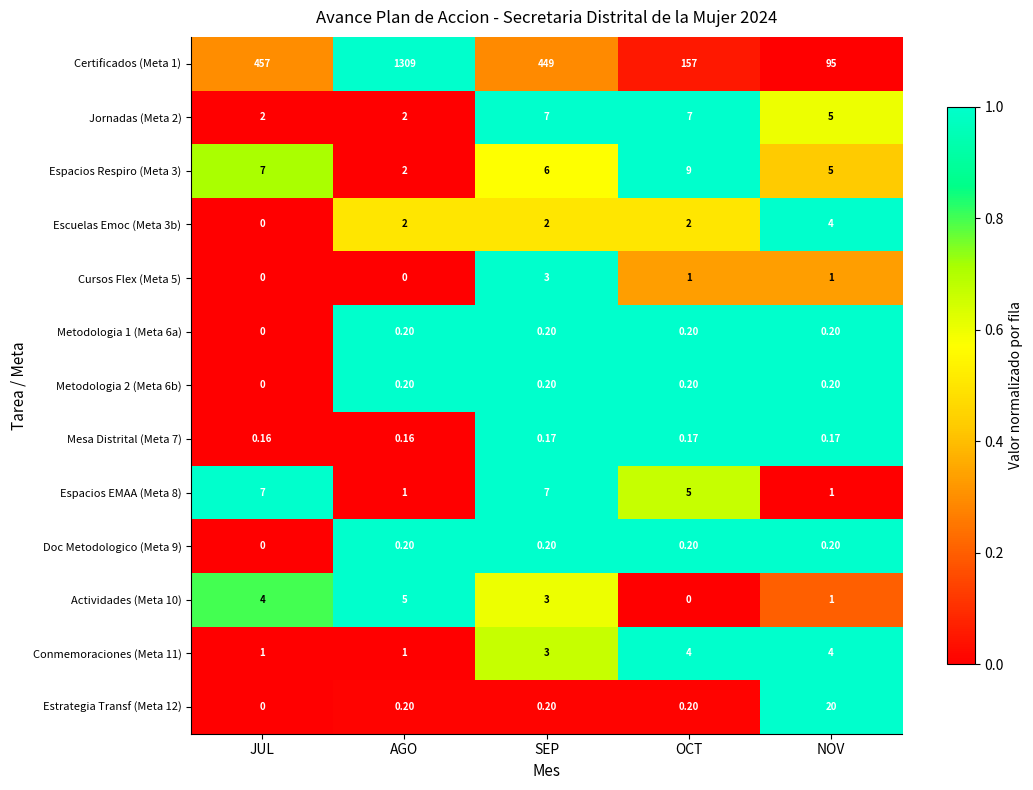

Which category has the highest value across all series?

AGO